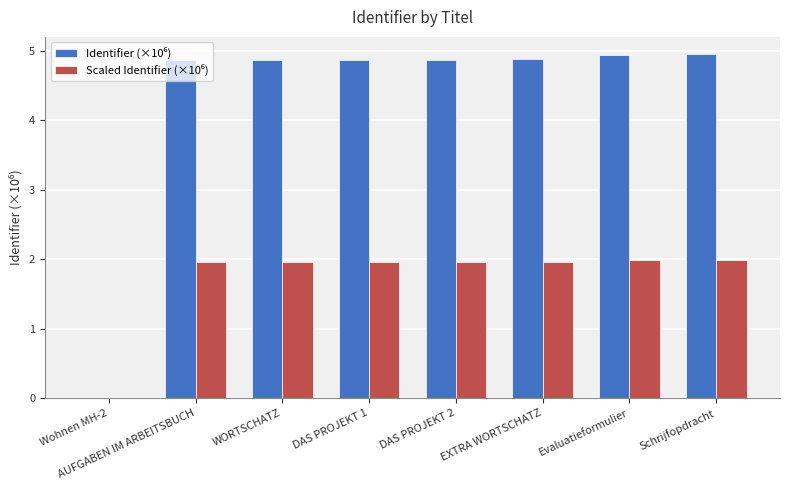

Are the bars horizontal?

No